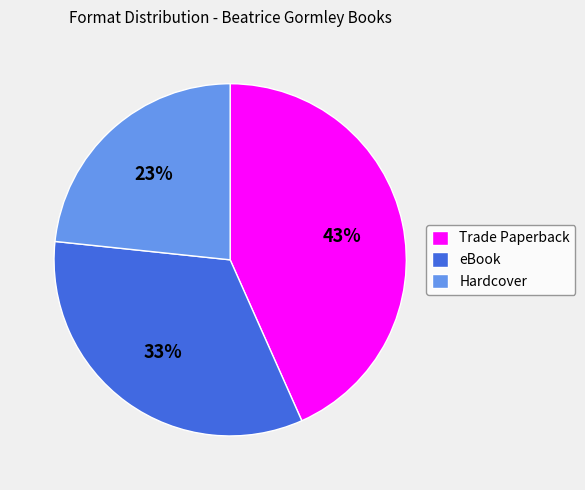

True or false: Hardcover accounts for 14% of the total.

False